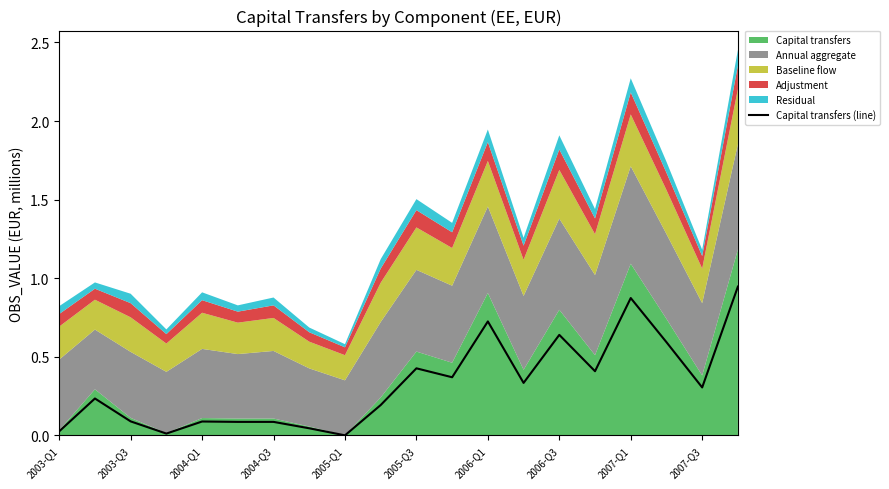

What is the average value?

0.3